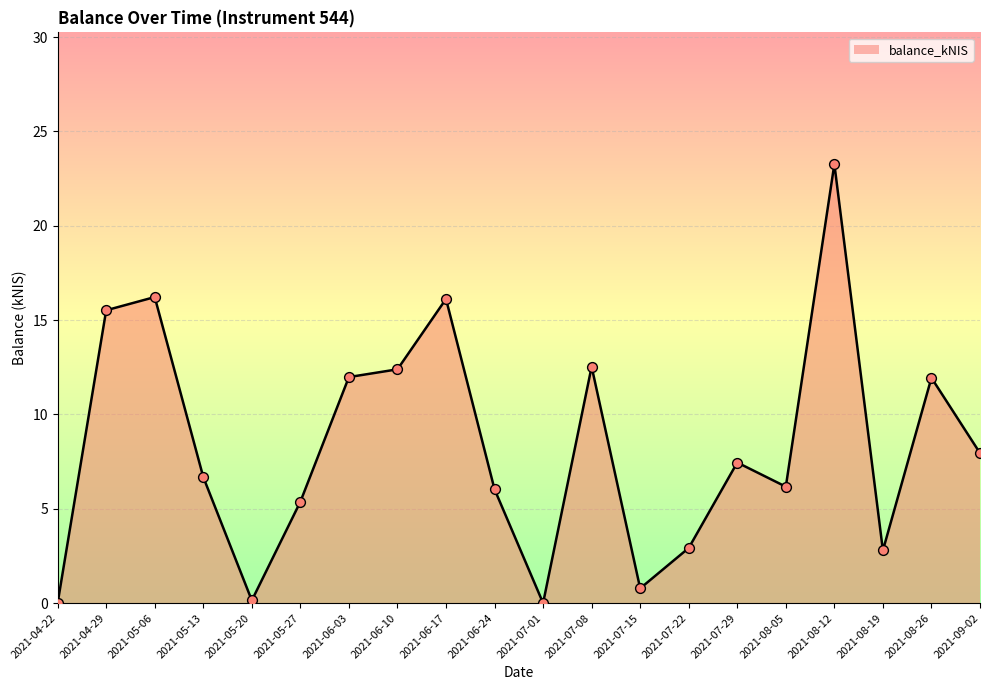

Approximately how many times larger is the value at 2021-08-19 compared to 2021-05-27?

0.5